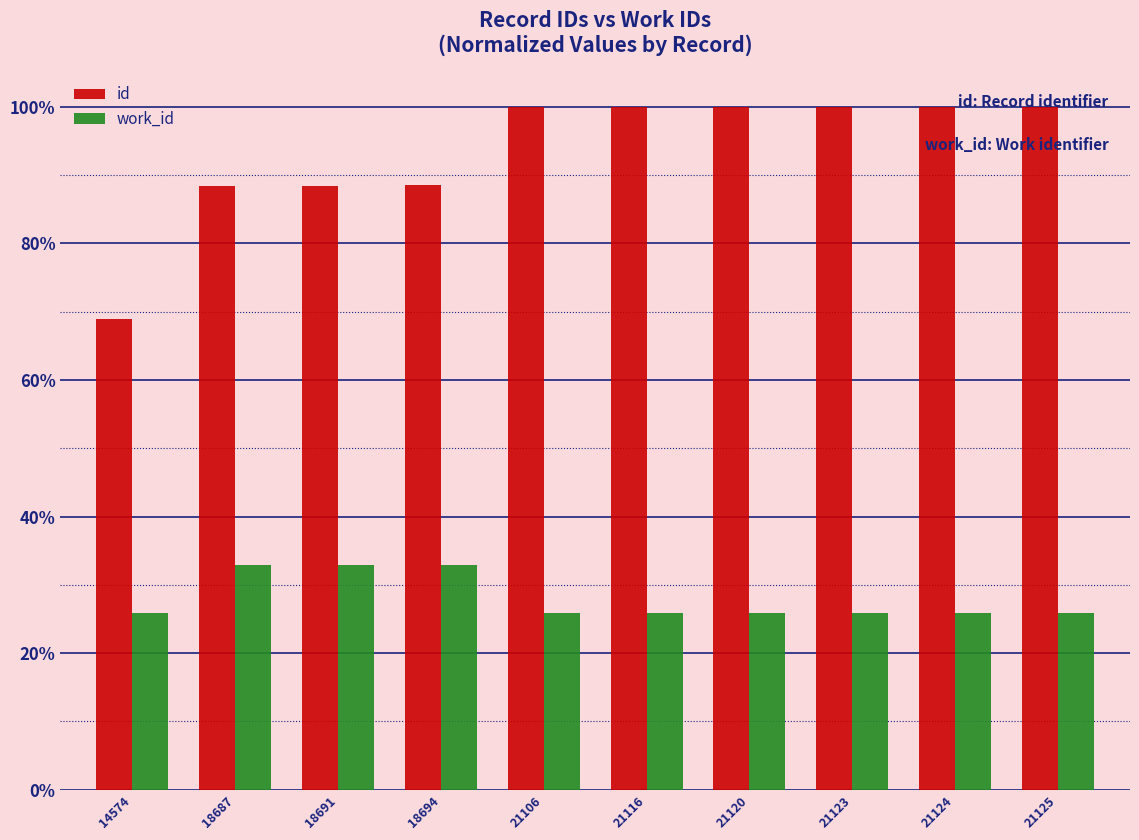

What are all the series names shown in the legend?

id, work_id